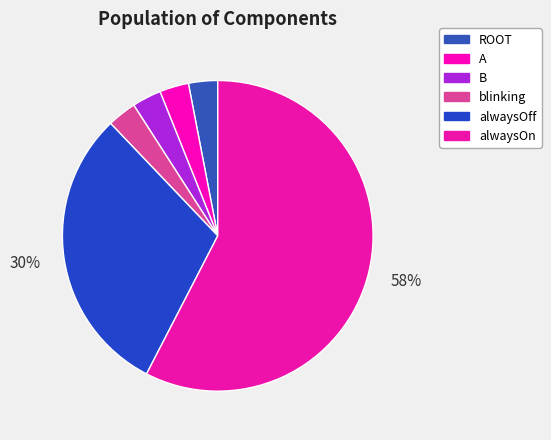

What percentage is the blinking slice, to the nearest percent?

3%